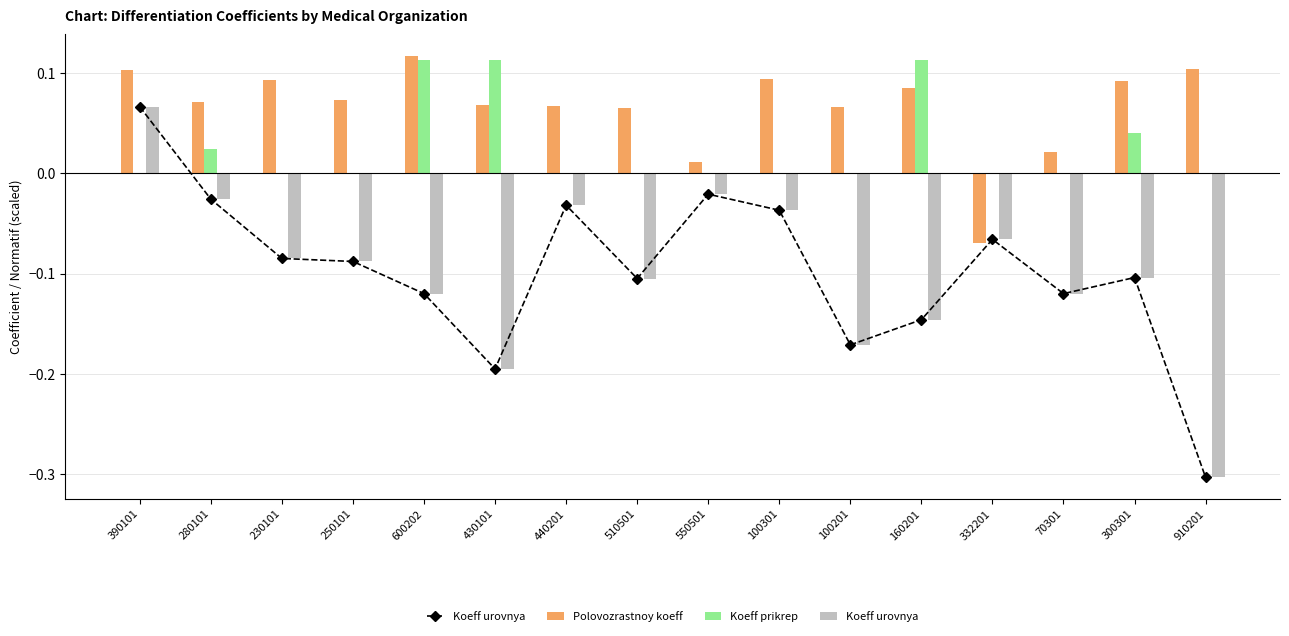

Which category has the highest value across all series?

600202